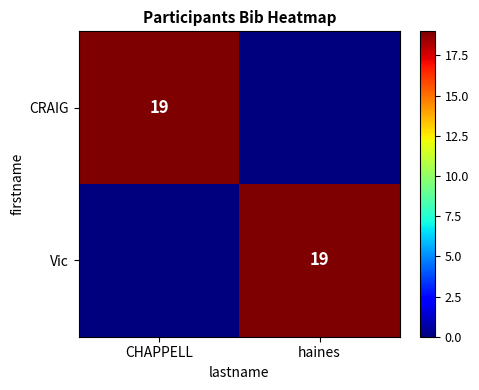

True or false: CRAIG has a value of 19 at CHAPPELL.

True